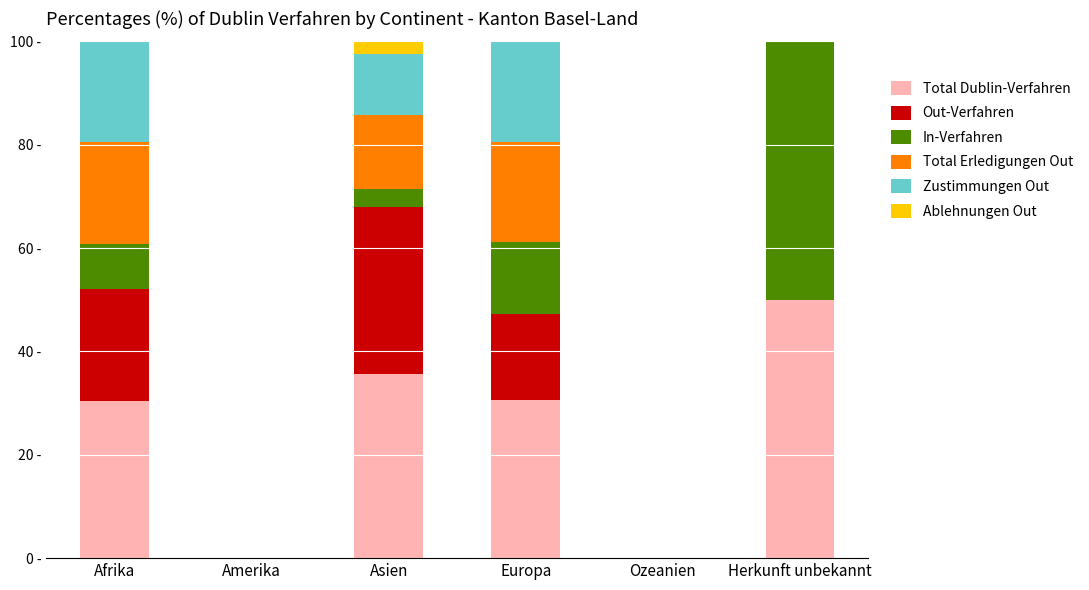

Are the bars grouped side by side (vs. stacked)?

No